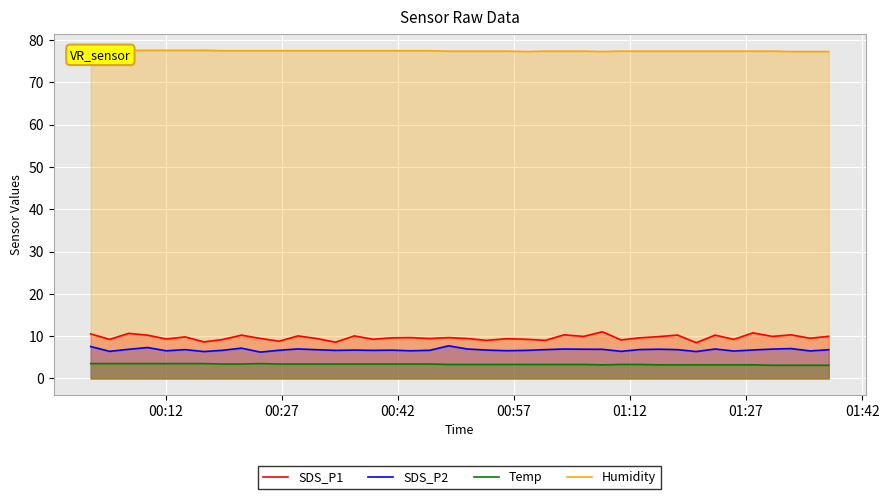

True or false: Temp and Humidity intersect in this chart.

False